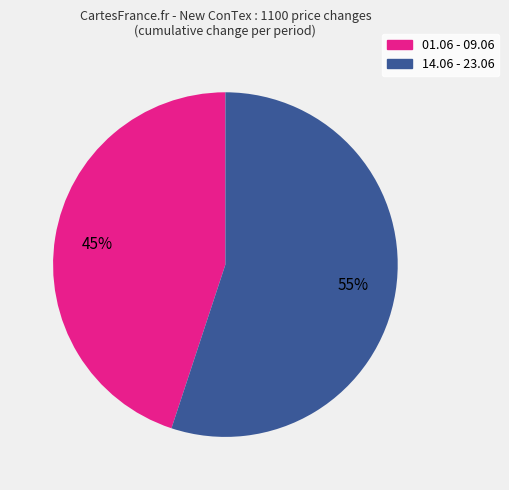

To the nearest percent, what is the average slice percentage?

50%